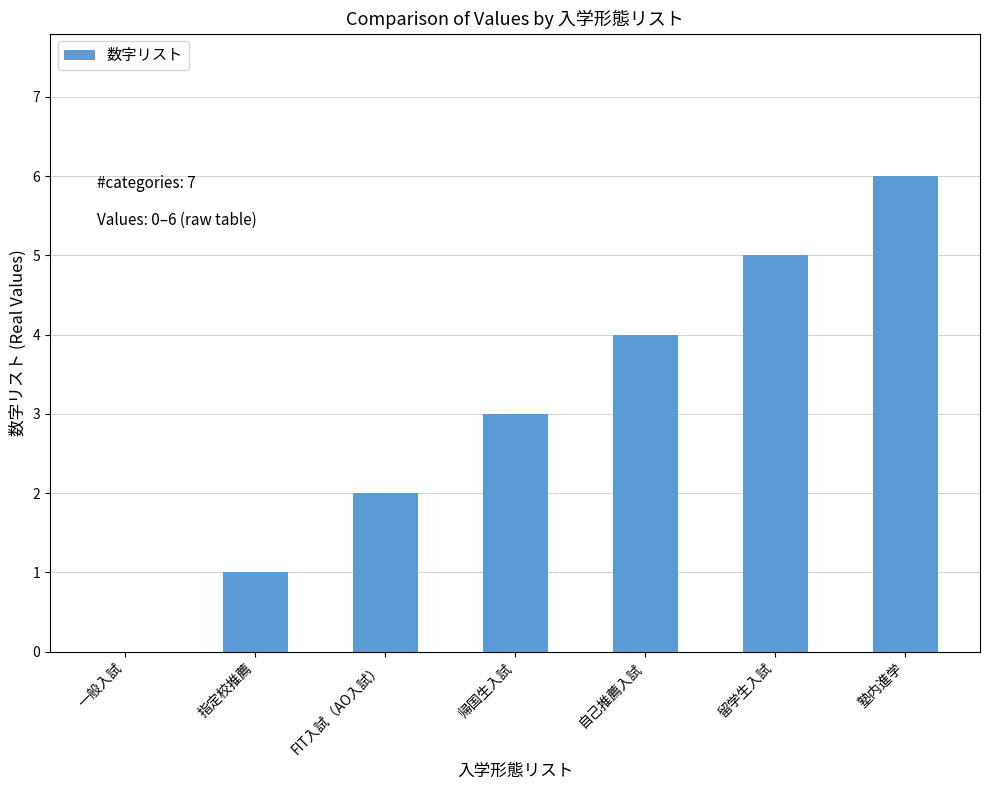

True or false: the data shows 6 at 塾内進学.

True